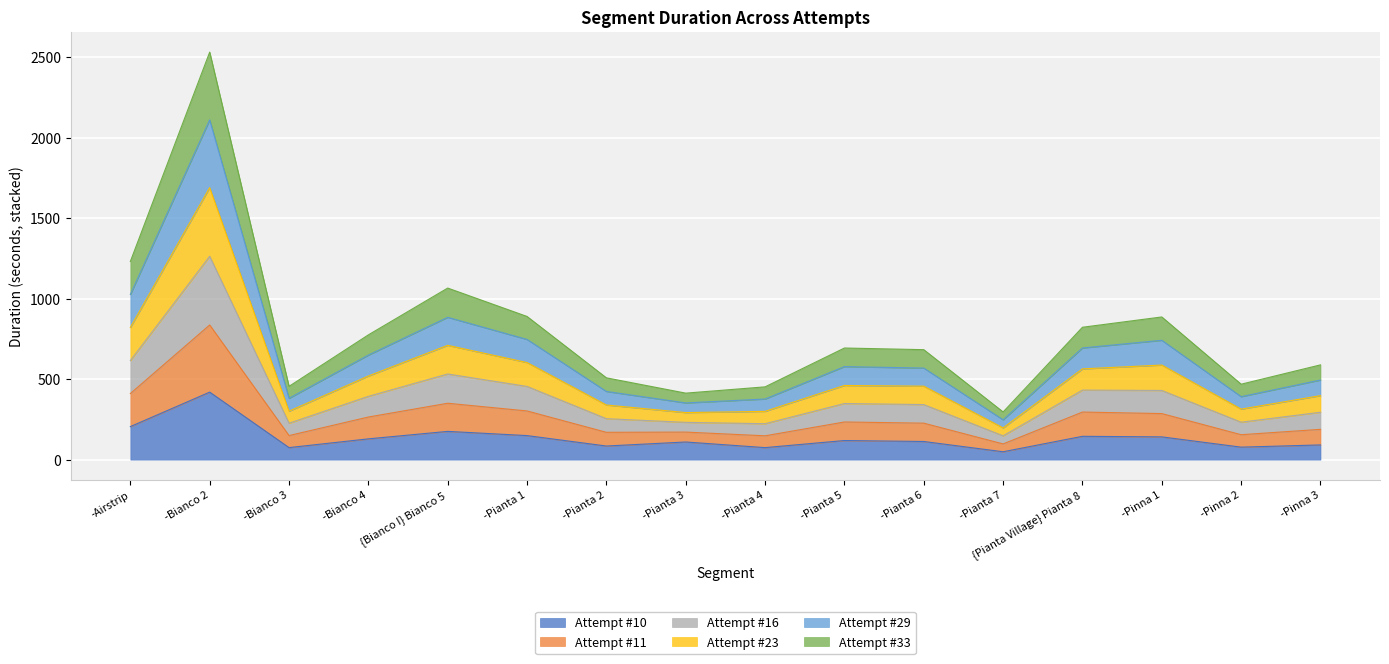

What are all the series names shown in the legend?

Attempt #10, Attempt #11, Attempt #16, Attempt #23, Attempt #29, Attempt #33